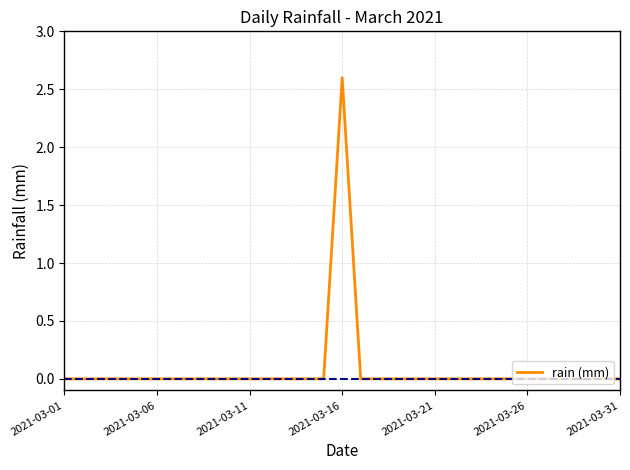

Reading left to right, list all the values displayed in this chart.

0.0	0.0	0.0	0.0	0.0	0.0	0.0	0.0	0.0	0.0	0.0	0.0	0.0	0.0	0.0	2.6	0.0	0.0	0.0	0.0	0.0	0.0	0.0	0.0	0.0	0.0	0.0	0.0	0.0	0.0	0.0